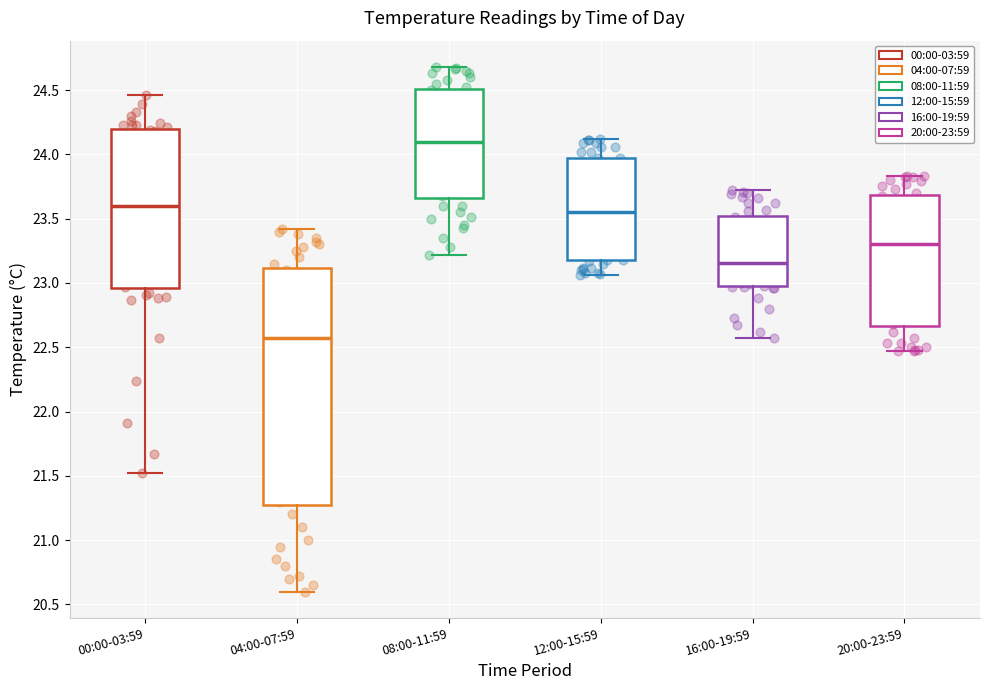

Which box's median line is the lowest?

04:00-07:59